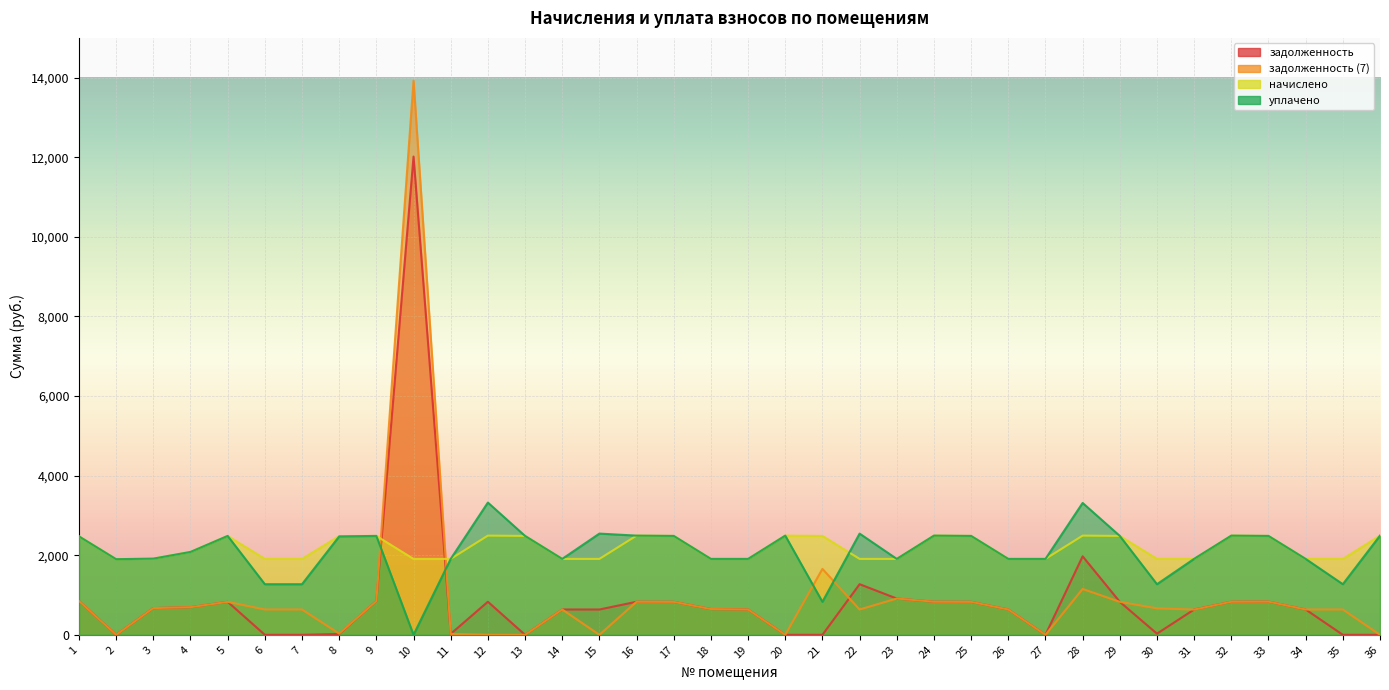

Which series has the largest range (max minus min)?

задолженность (7)